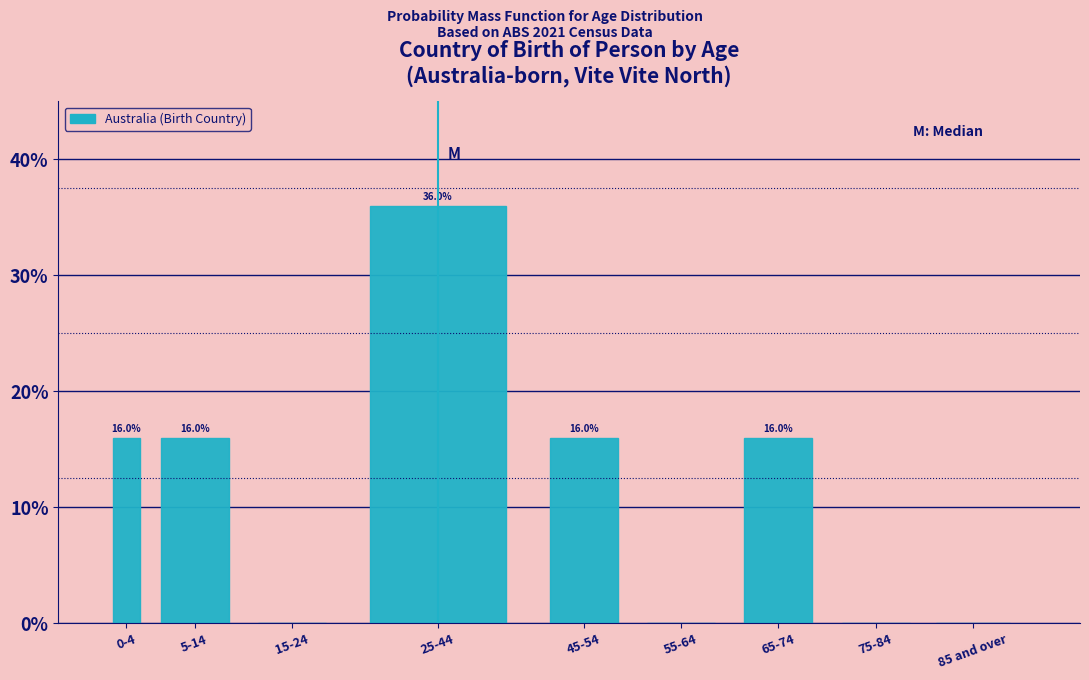

Reading left to right, what are all the values shown in this chart?

0-4=16	5-14=16	15-24=0	25-44=36	45-54=16	55-64=0	65-74=16	75-84=0	85 and over=0